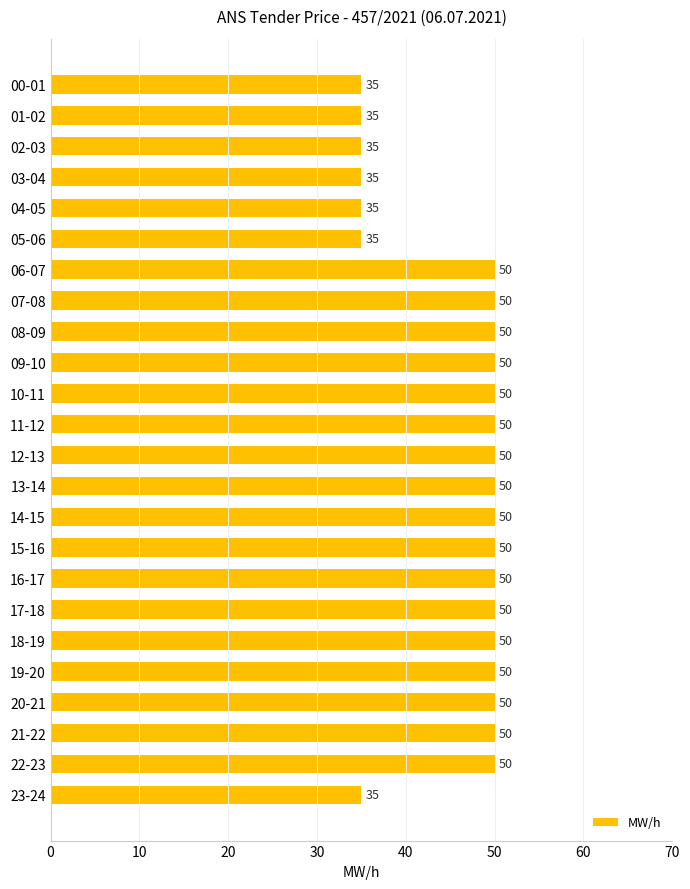

What is the average value?

46